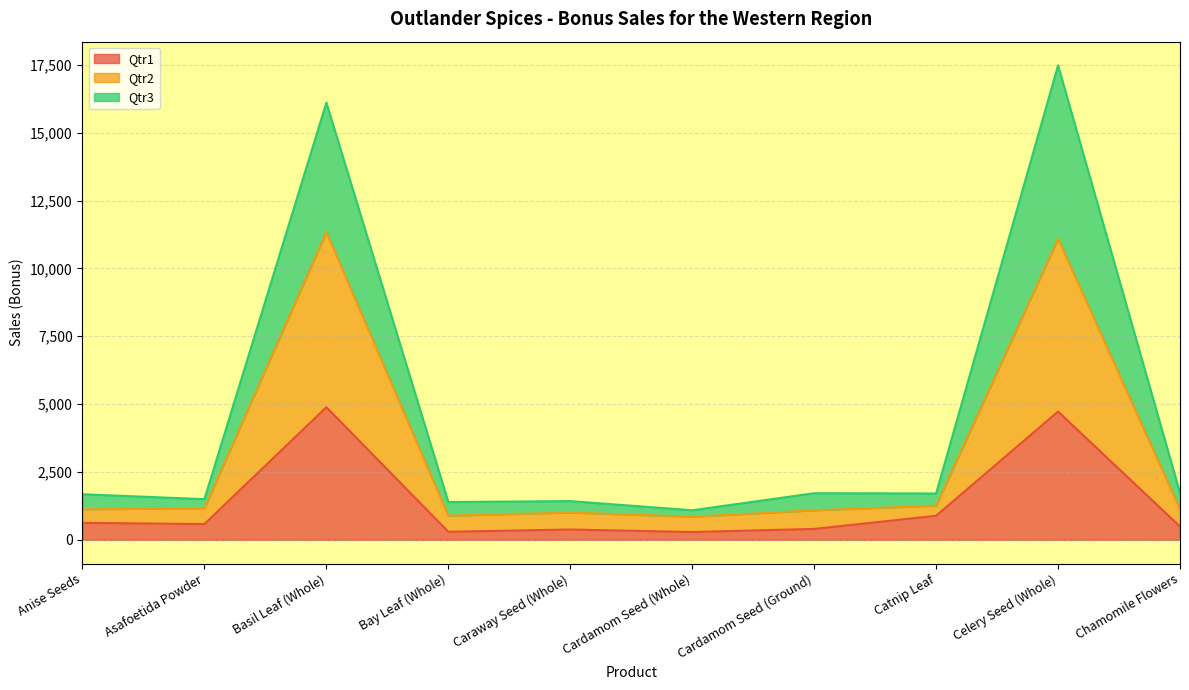

What are all the series names shown in the legend?

Qtr1, Qtr2, Qtr3